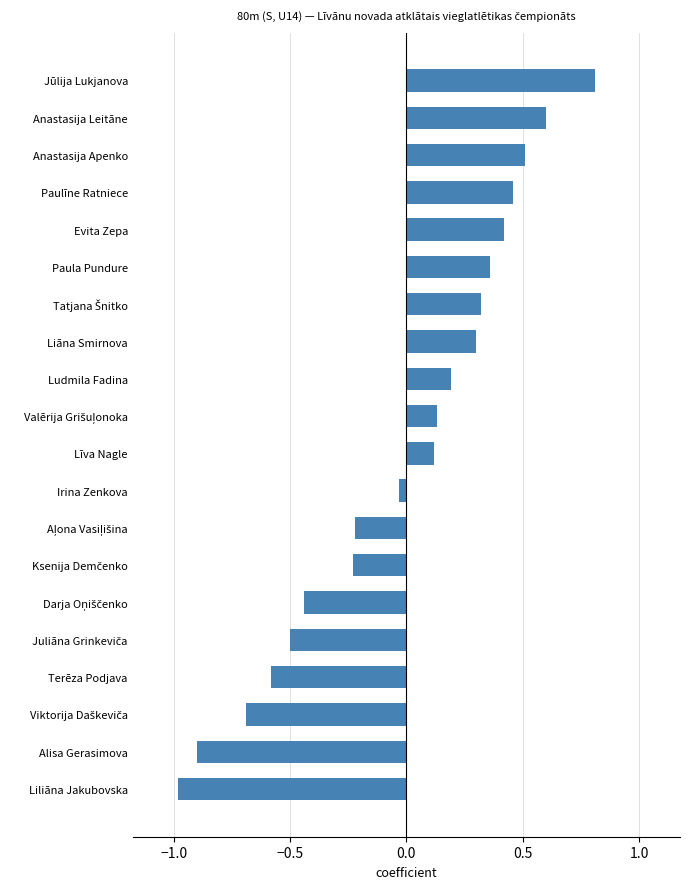

True or false: the data shows -0.9 at Terēza Podjava.

False